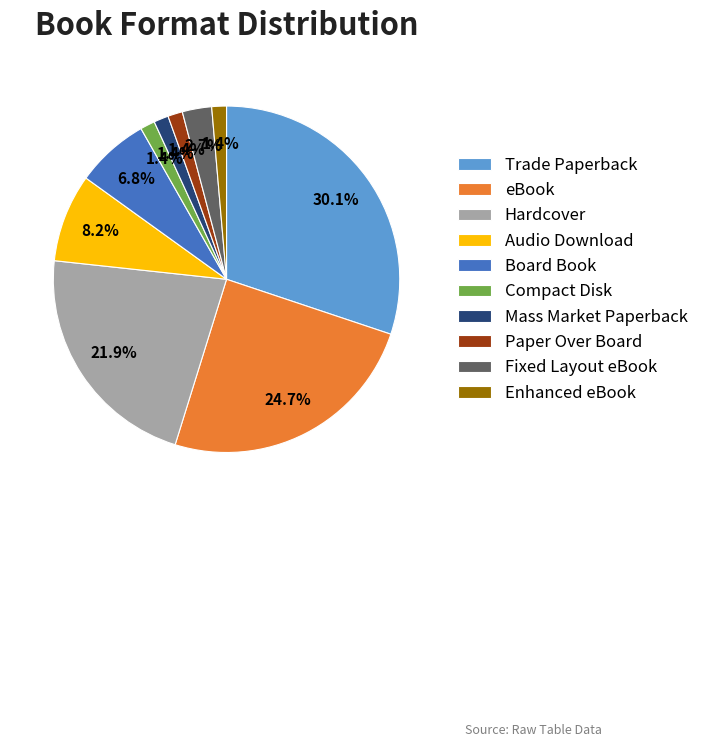

Is the sum of Trade Paperback and Compact Disk greater than half?

No